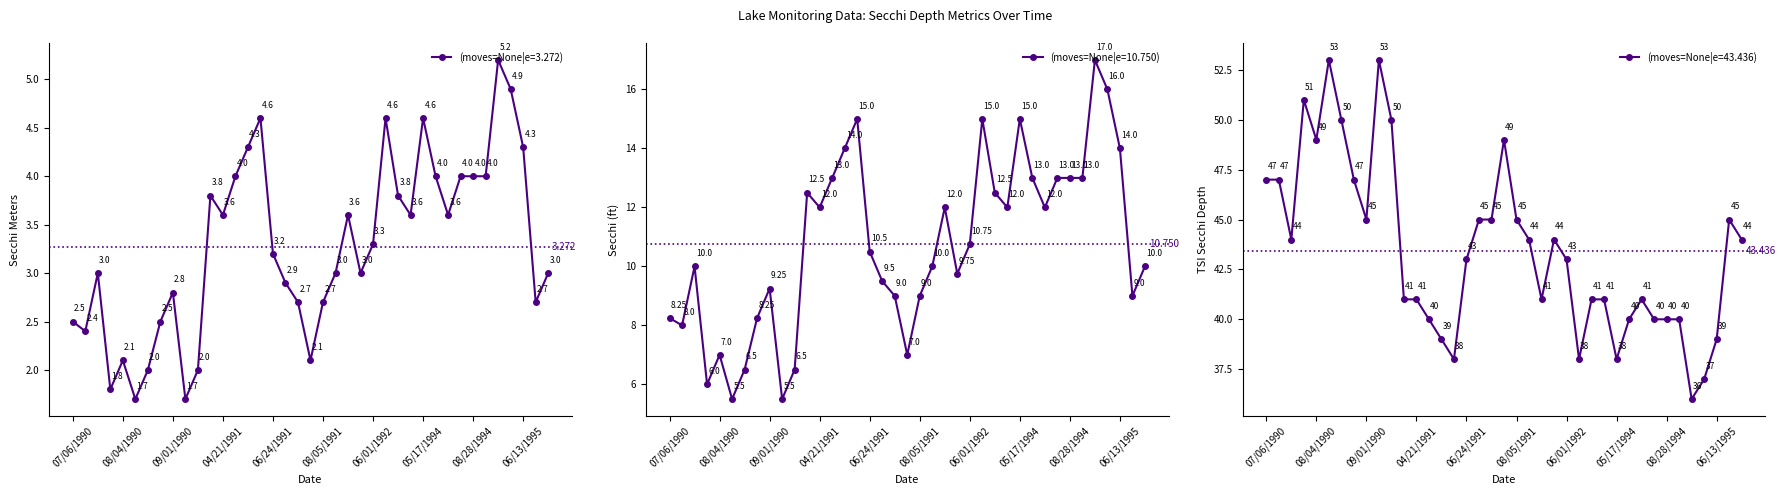

What is the sum of the Tsi Sd values at 06/13/1995 and 07/26/1991?

88.0